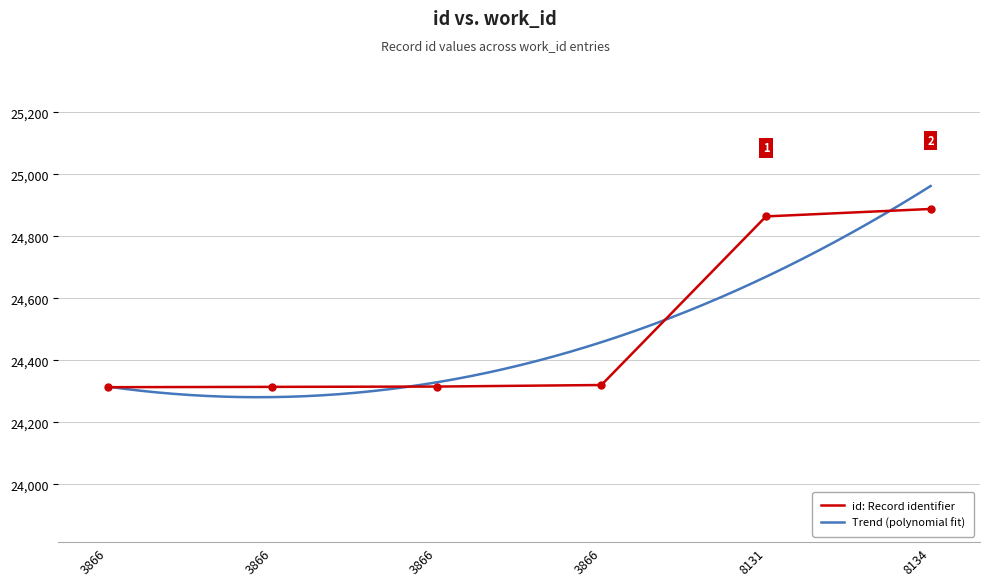

Approximately how many times larger is the value at 8134 compared to 3866?

1.0